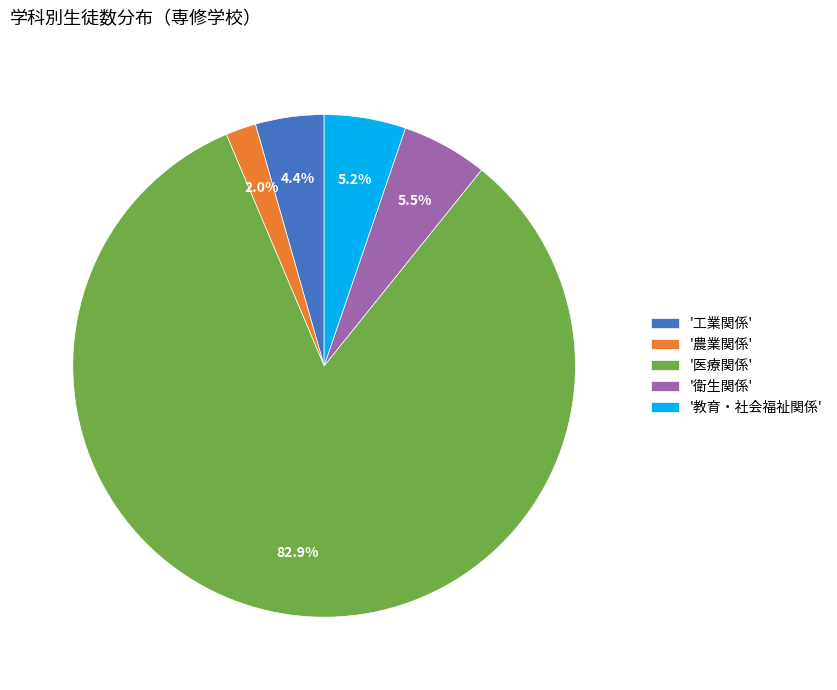

Between '農業関係' and '工業関係', which is larger?

'工業関係'